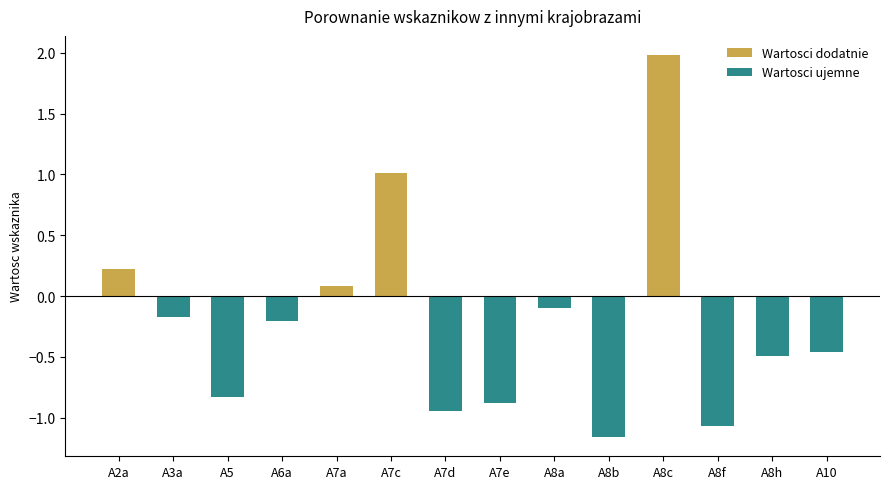

At which category does the chart reach its peak across all series?

A8c